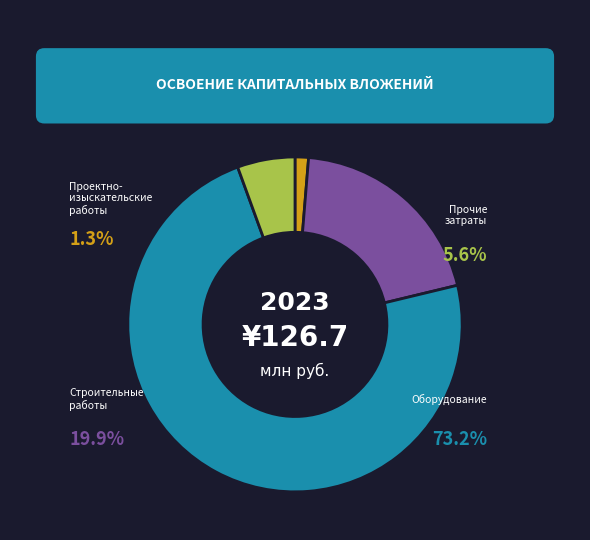

Is the sum of Оборудование and Строительные работы greater than half?

Yes